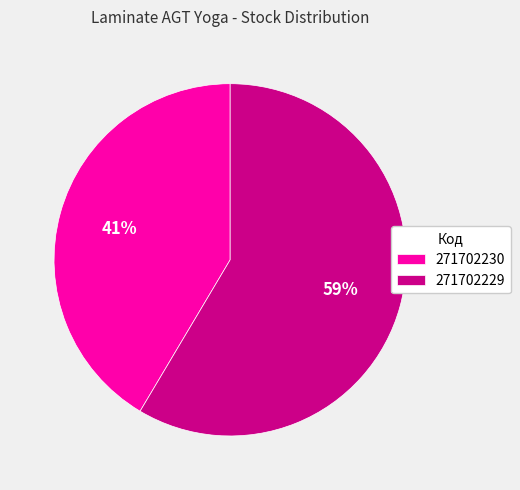

To the nearest percent, what portion does 271702230 represent?

41%